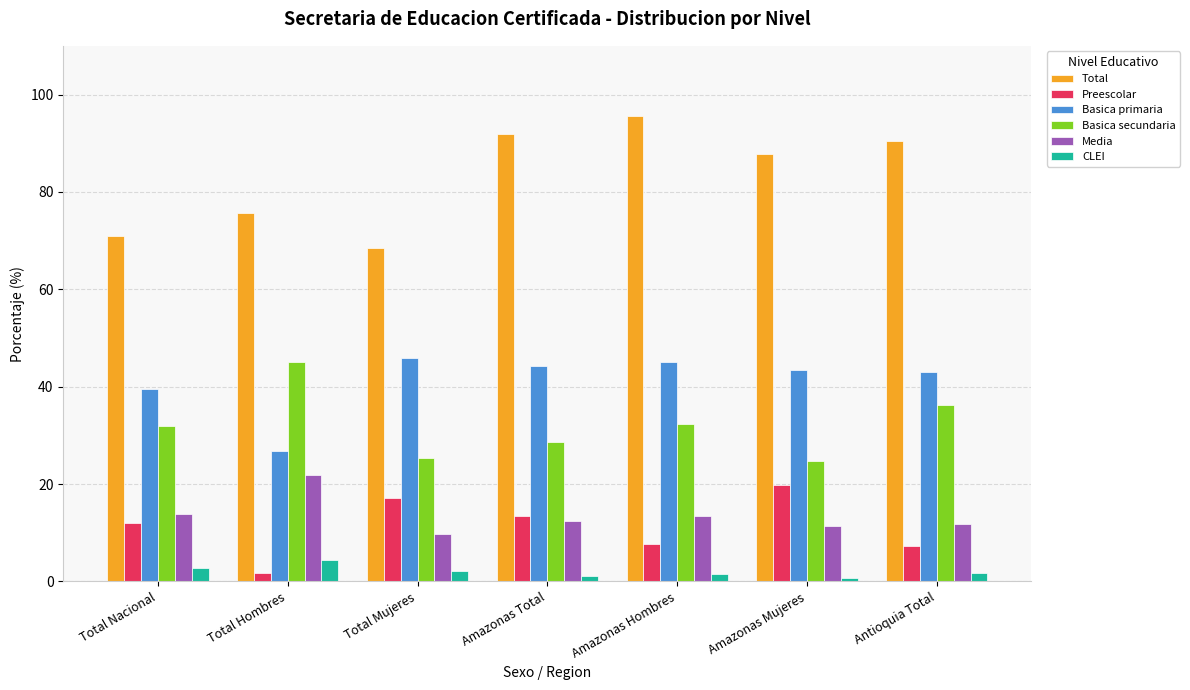

At which label does CLEI reach its peak?

Total Hombres